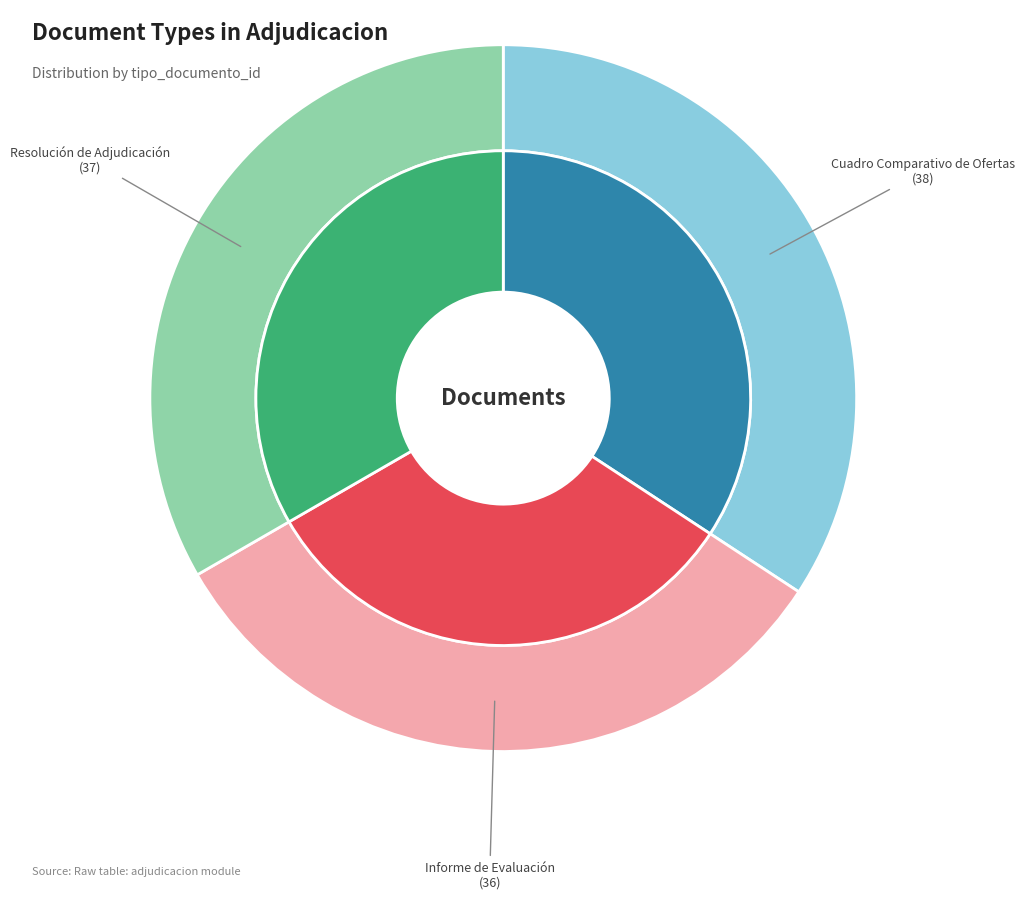

What is the ratio of the value at Cuadro Comparativo de Ofertas to the value at Resolución de Adjudicación?

1.0